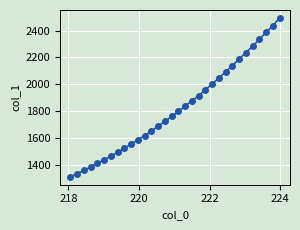

Is this an area chart (filled region under the line)?

No